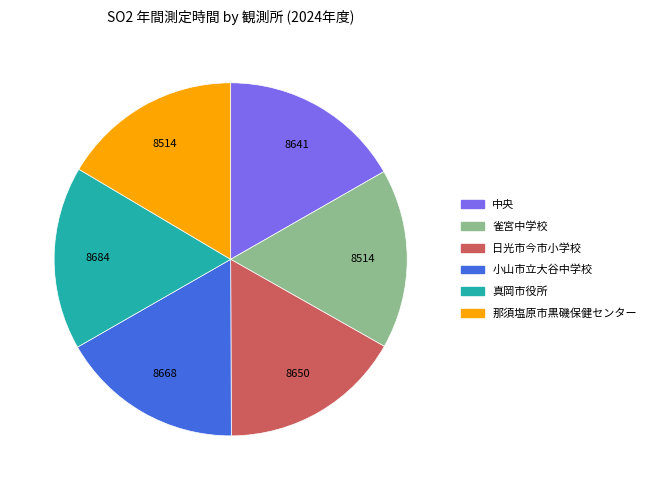

Is the sum of 那須塩原市黒磯保健センター and 日光市今市小学校 greater than half?

No